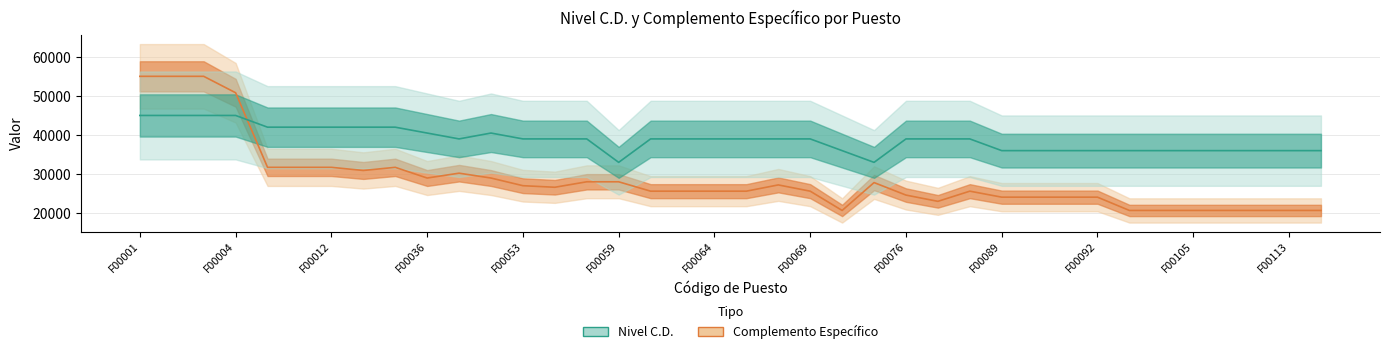

How many lines are shown in the chart?

2